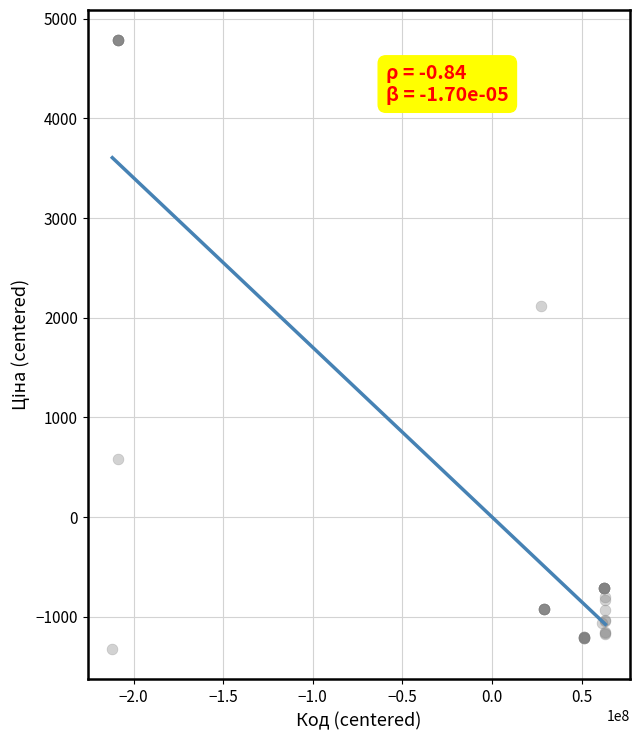

What Y value in the scatter plot is closest to 1729?

2119.9